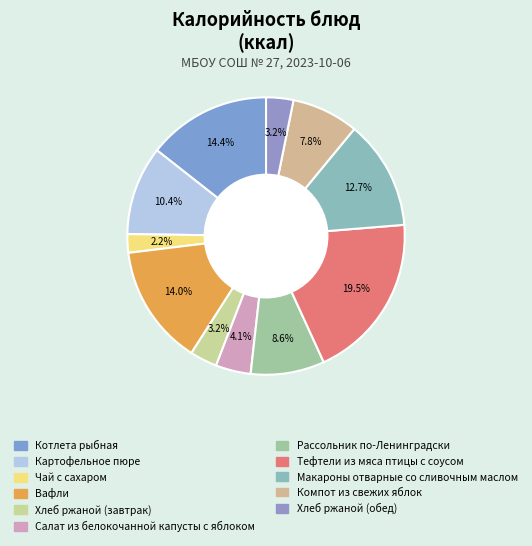

How many slices are in this pie chart?

11